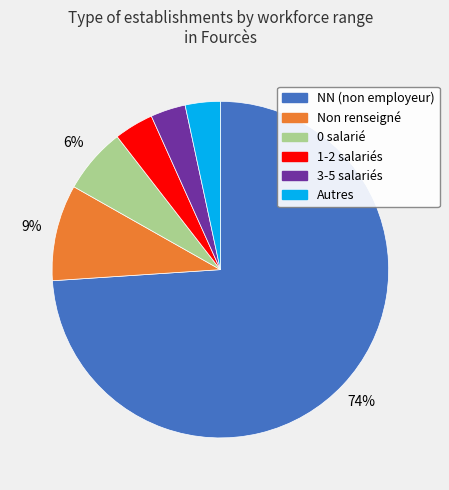

Does any single category account for the majority?

Yes